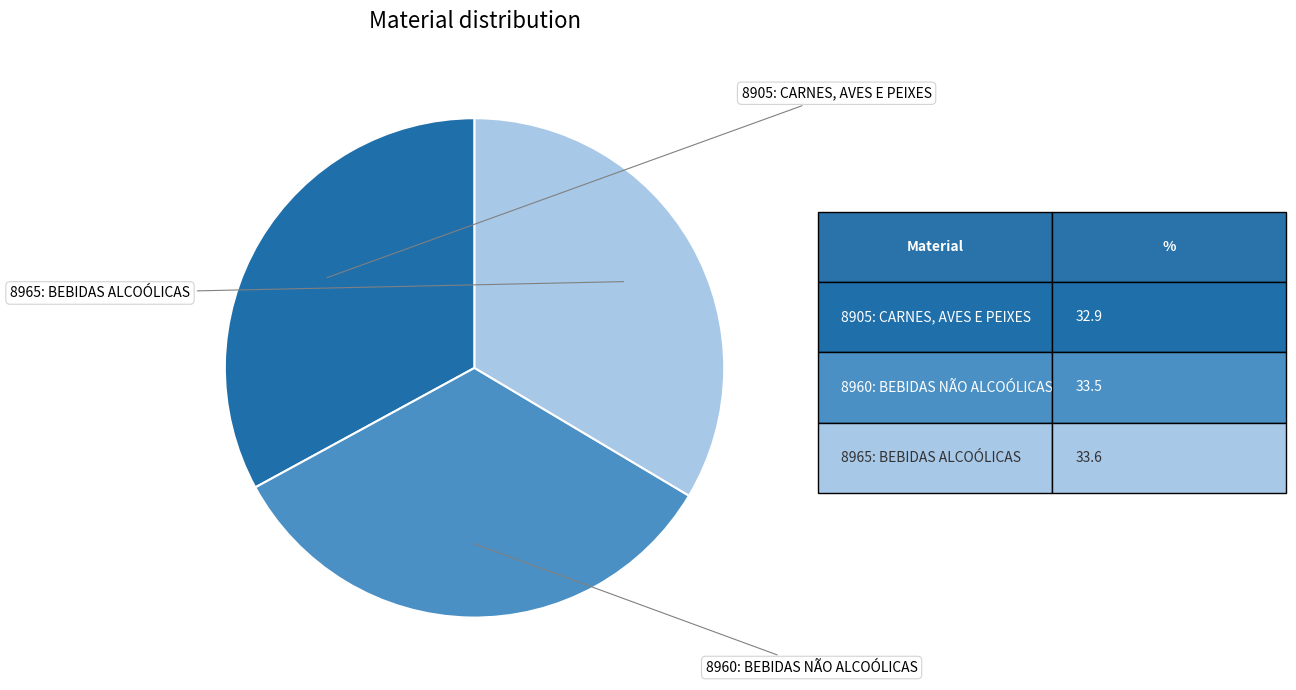

Is there any slice that represents more than half of the pie?

No